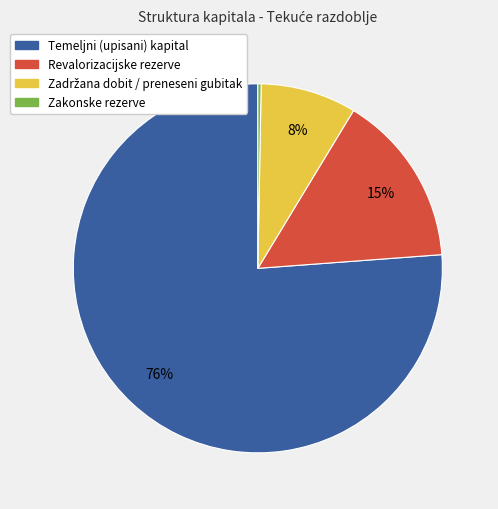

The Revalorizacijske rezerve slice represents 3% of the pie. True or false?

False